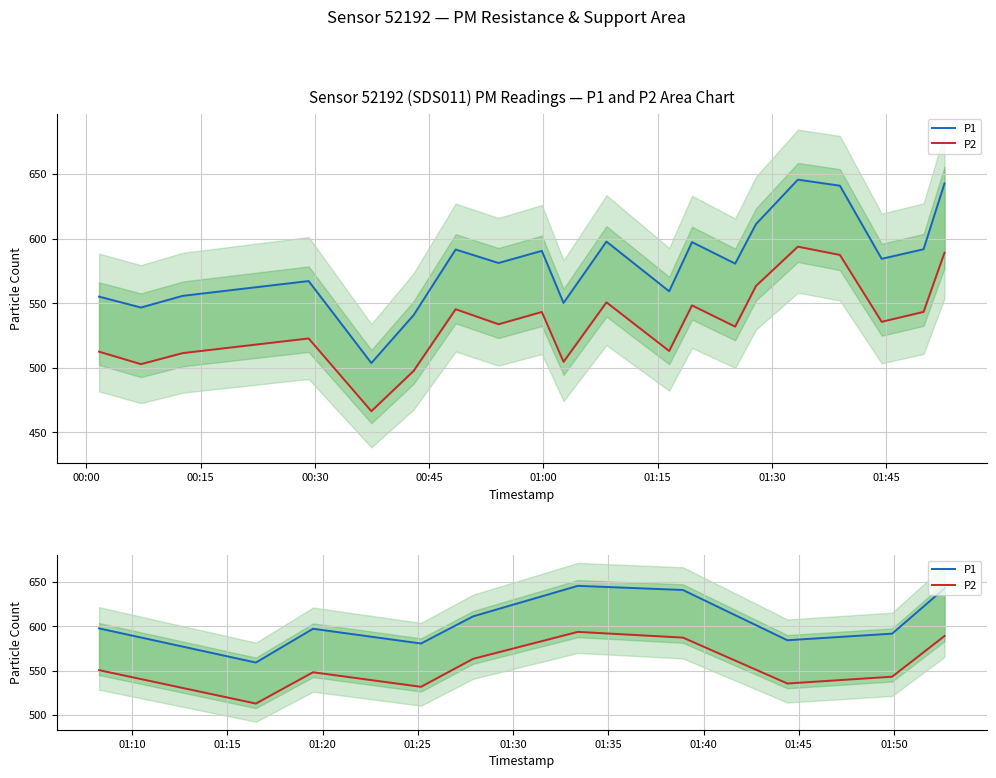

Does the chart display data point markers on the line(s)?

No